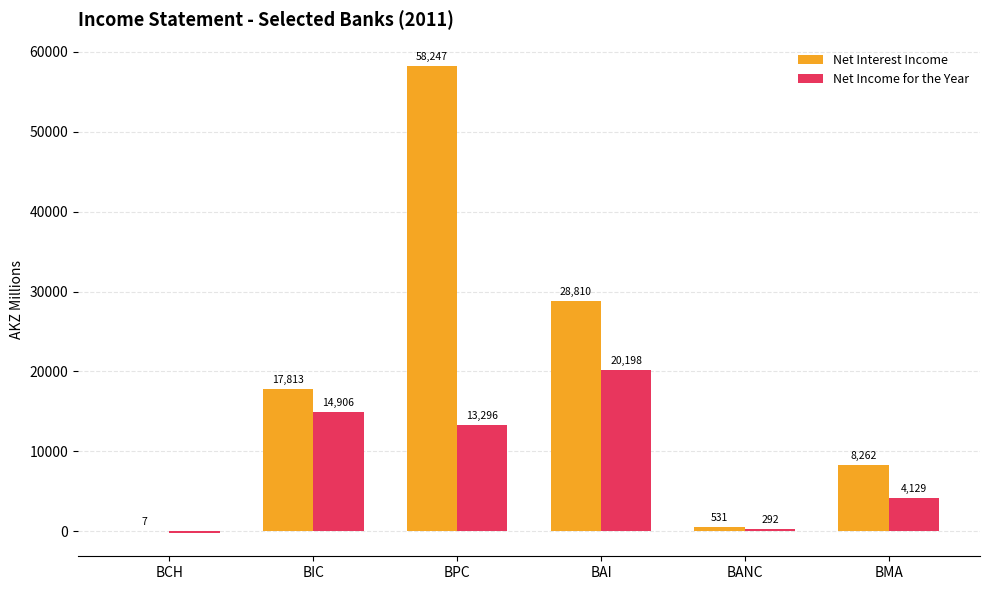

What is the sum of all Net Income for the Year values?

52606